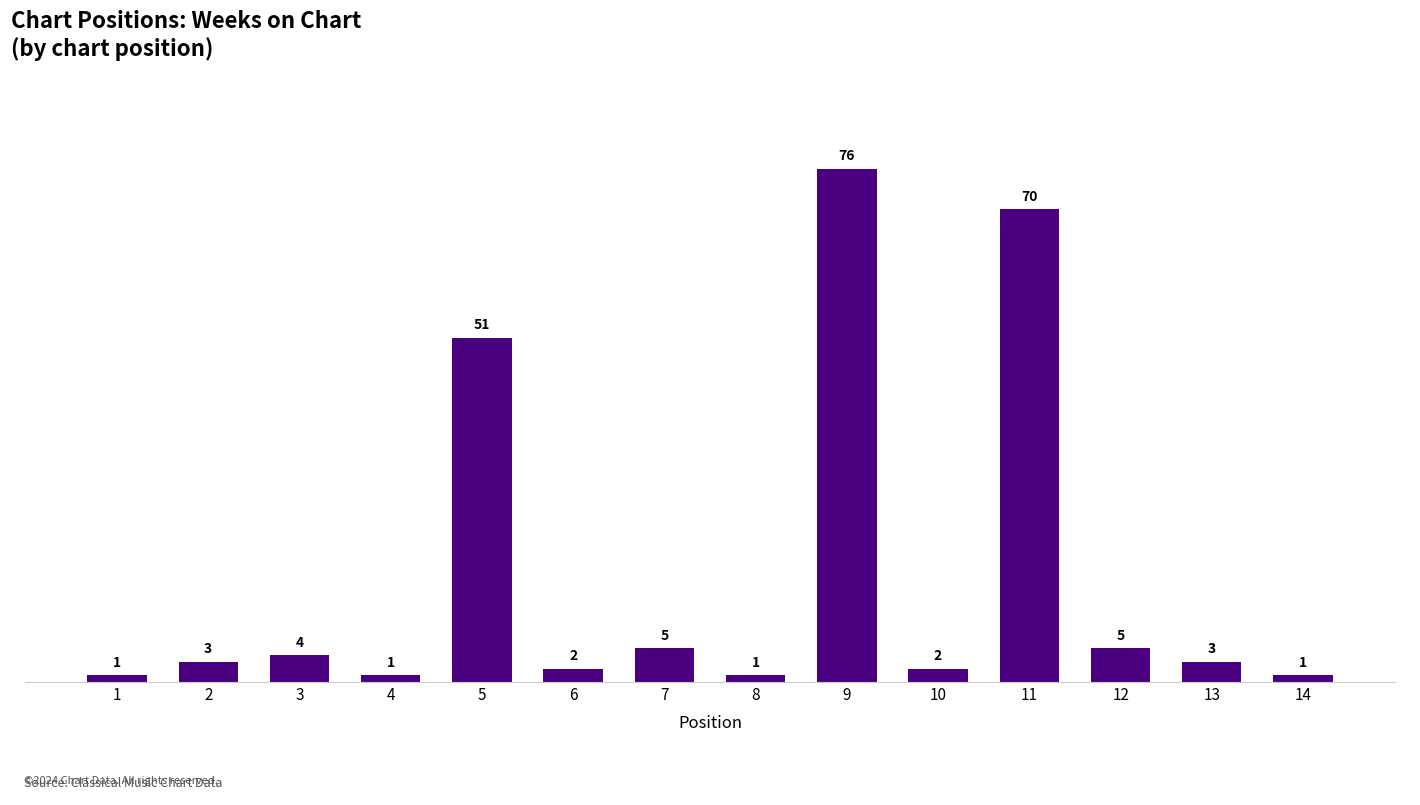

The chart shows a value of 32 at 9. True or false?

False